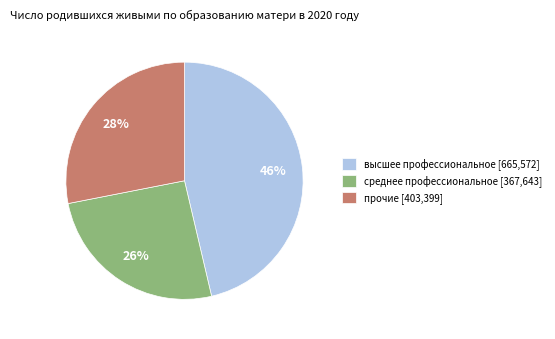

Does высшее профессиональное [665,572] account for over 50% of the chart?

No